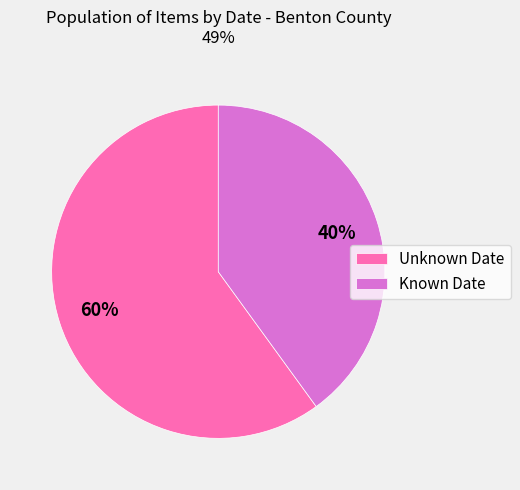

Which has a higher value, Unknown Date or Known Date?

Unknown Date